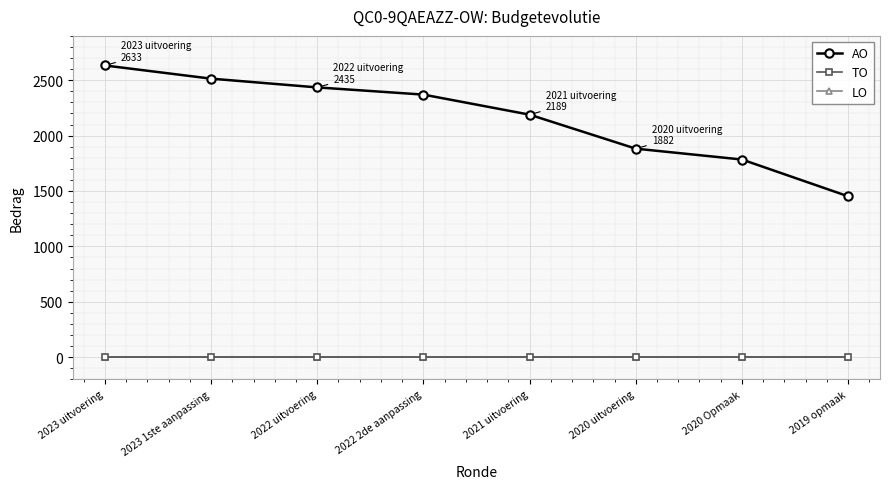

At which category is the sum across all series the highest?

2023 uitvoering